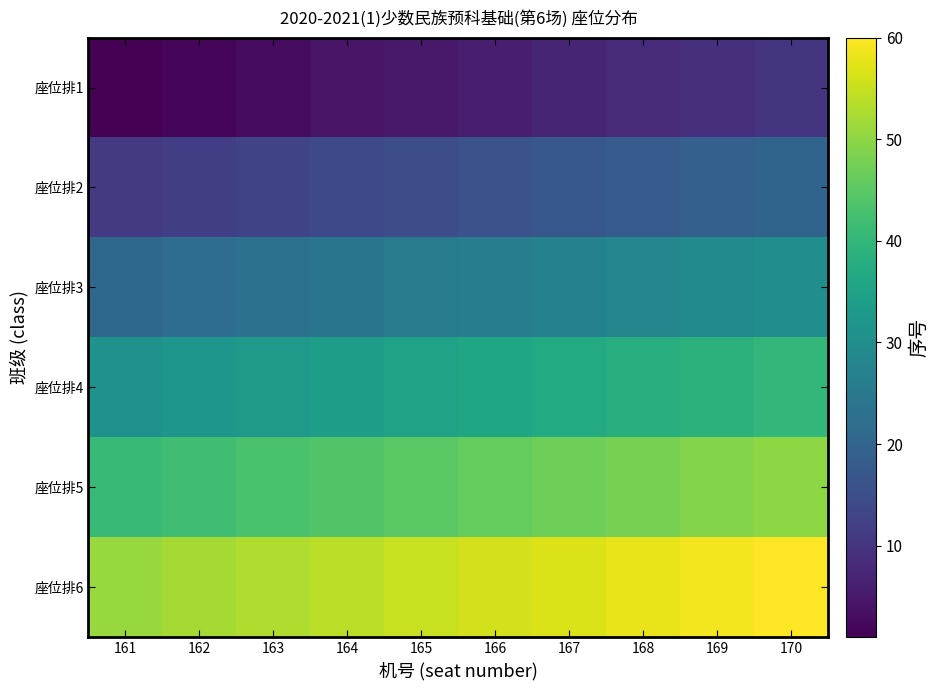

Reading right to left, extract all data points from this chart.

座位排1: 170=10	169=9	168=8	167=7	166=6	165=5	164=4	163=3	162=2	161=1
座位排2: 170=20	169=19	168=18	167=17	166=16	165=15	164=14	163=13	162=12	161=11
座位排3: 170=30	169=29	168=28	167=27	166=26	165=25	164=24	163=23	162=22	161=21
座位排4: 170=40	169=39	168=38	167=37	166=36	165=35	164=34	163=33	162=32	161=31
座位排5: 170=50	169=49	168=48	167=47	166=46	165=45	164=44	163=43	162=42	161=41
座位排6: 170=60	169=59	168=58	167=57	166=56	165=55	164=54	163=53	162=52	161=51